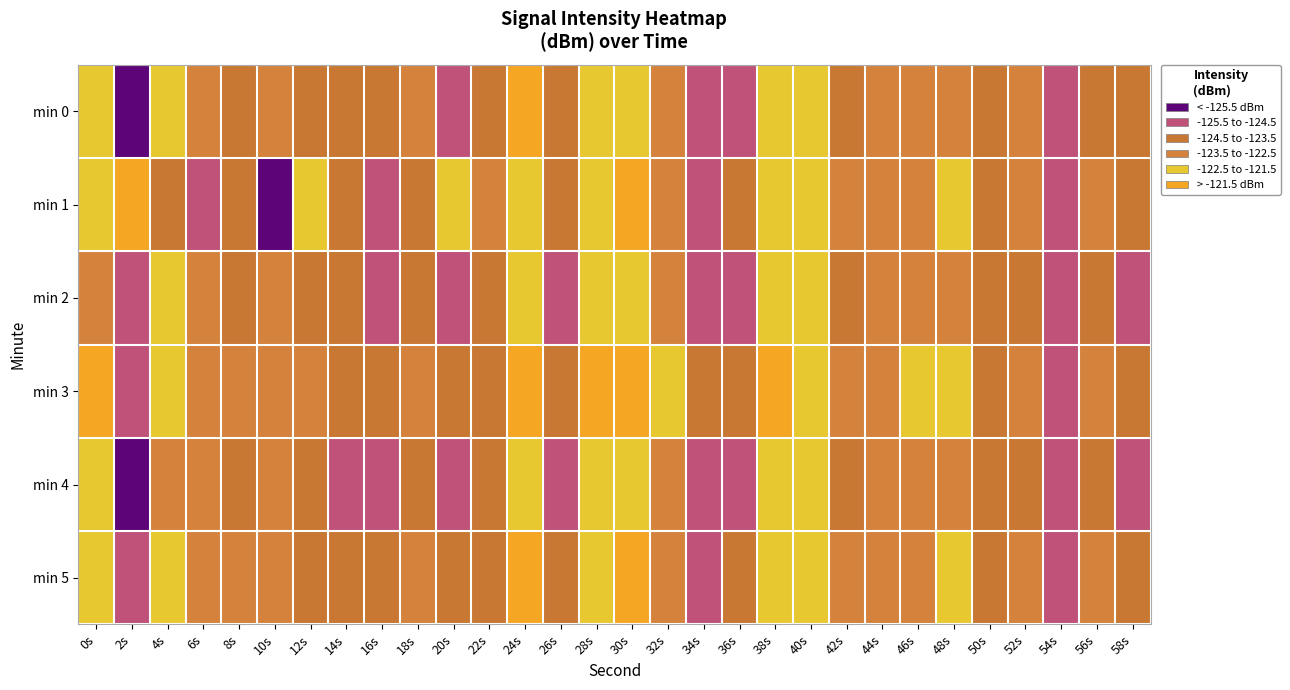

At which category is the sum across all series the highest?

24s